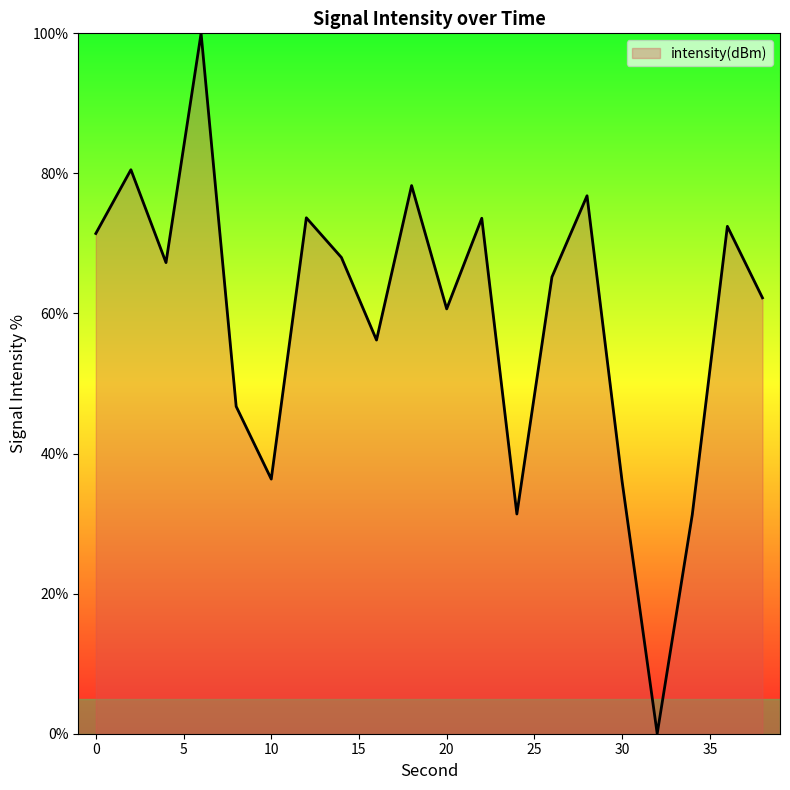

What is the maximum value shown in the chart?

100.0